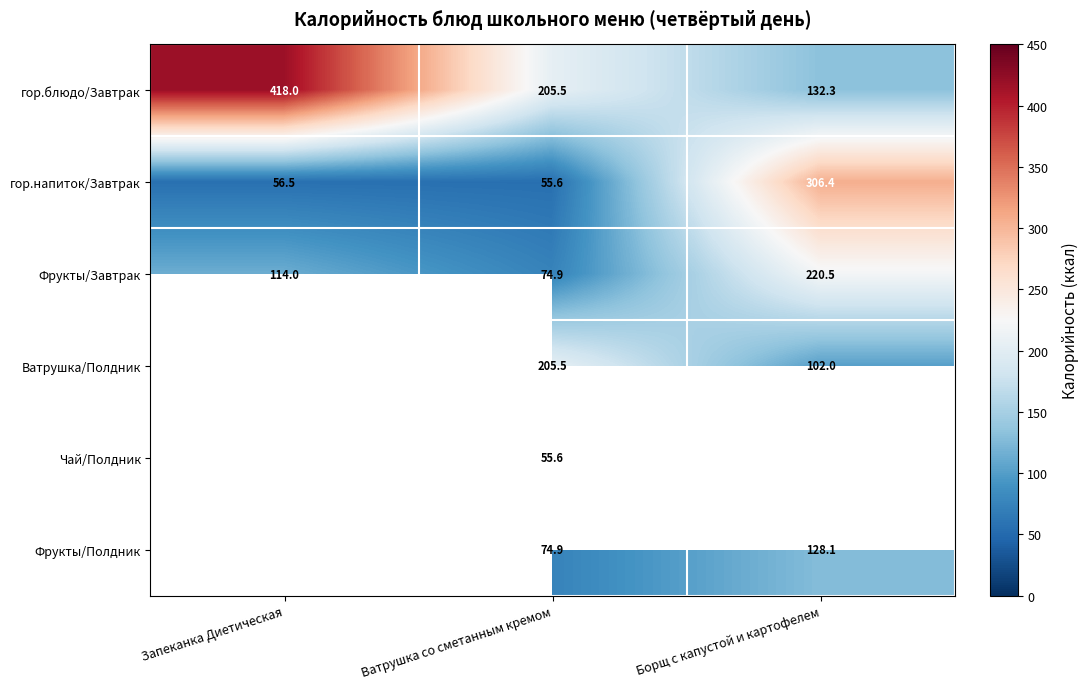

What is the difference between the highest and lowest values at Борщ с капустой и картофелем?

204.4